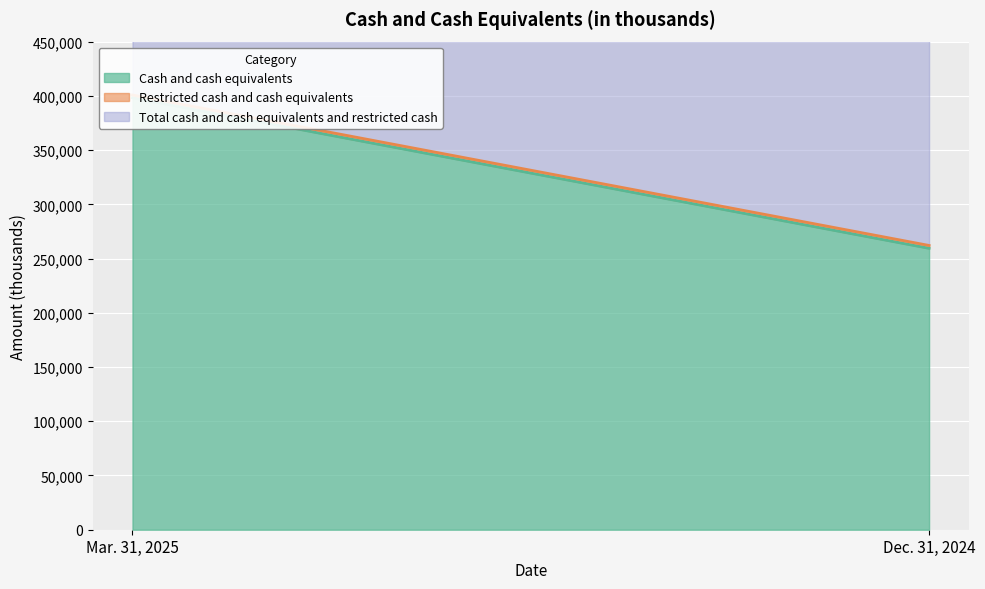

What is the total value across all series at Mar. 31, 2025?

801638